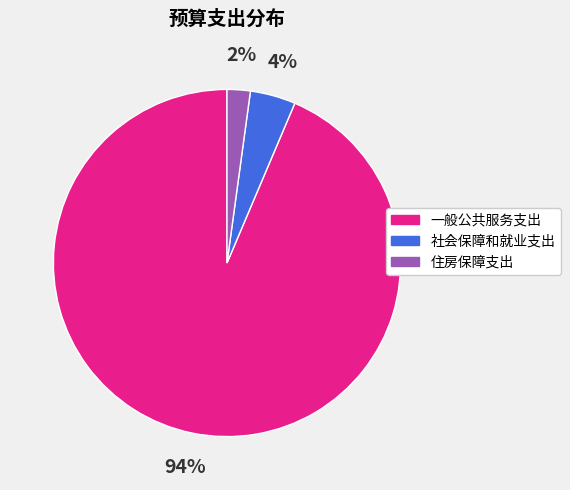

Rank the categories by value from lowest to highest.

住房保障支出, 社会保障和就业支出, 一般公共服务支出